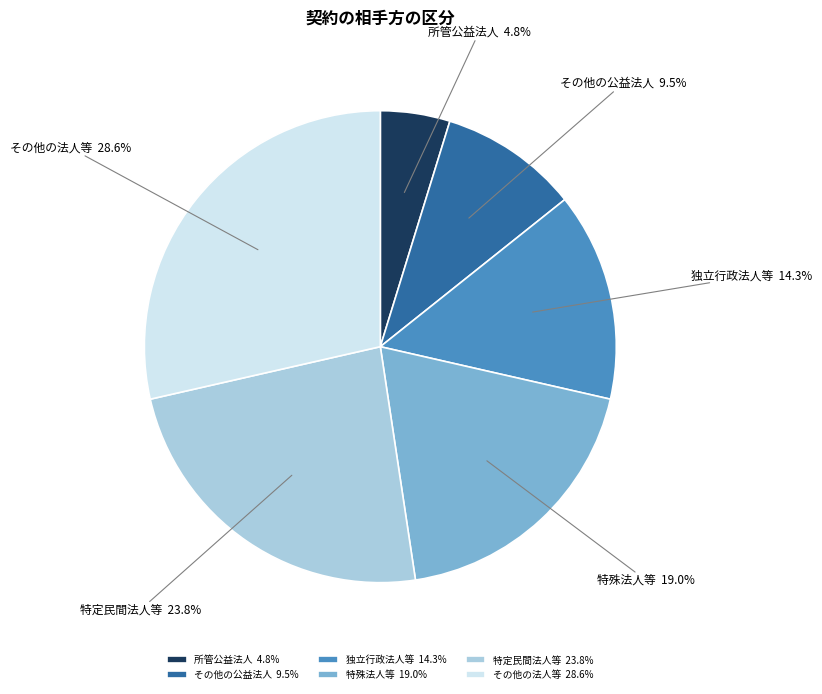

How many segments does this pie chart have?

6